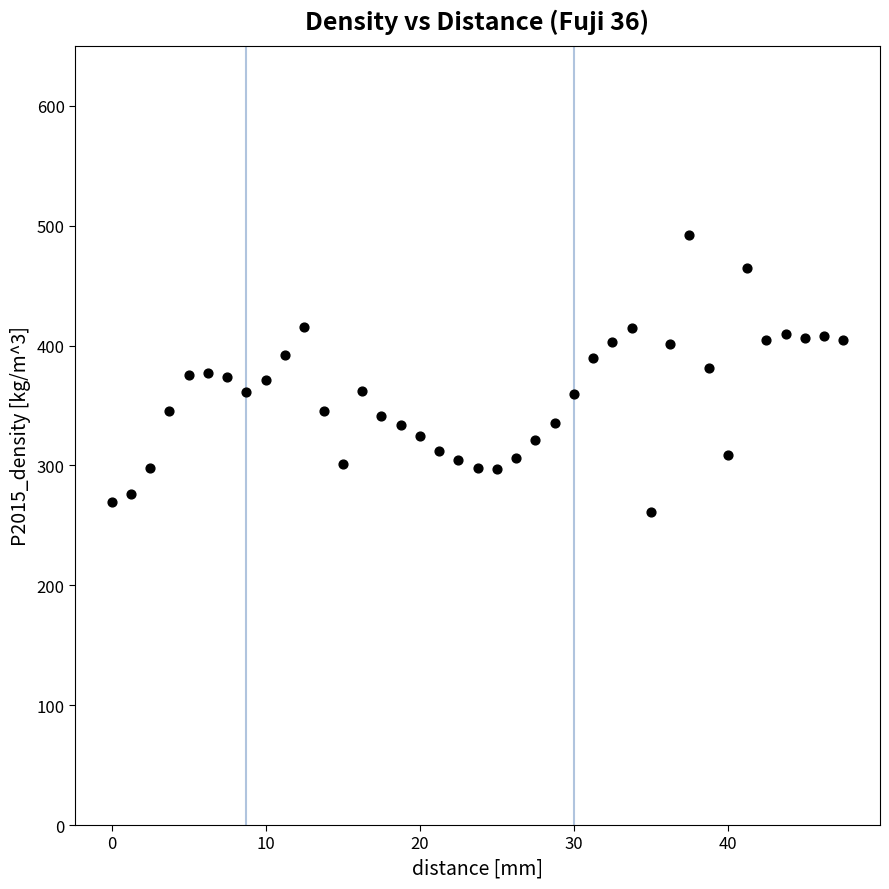

What is the range of X values (max minus min)?

47.5